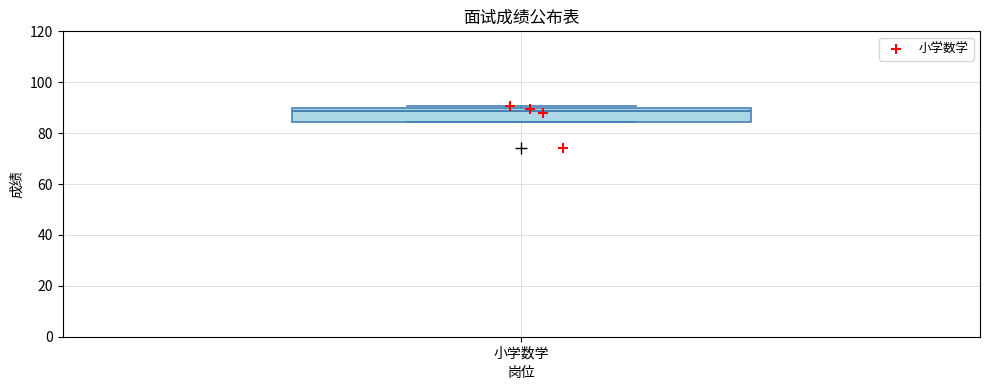

Where is the lower edge of the box for 小学数学 on the y-axis? The values are not printed on the chart, so give them approximately, as read against the axis.

84